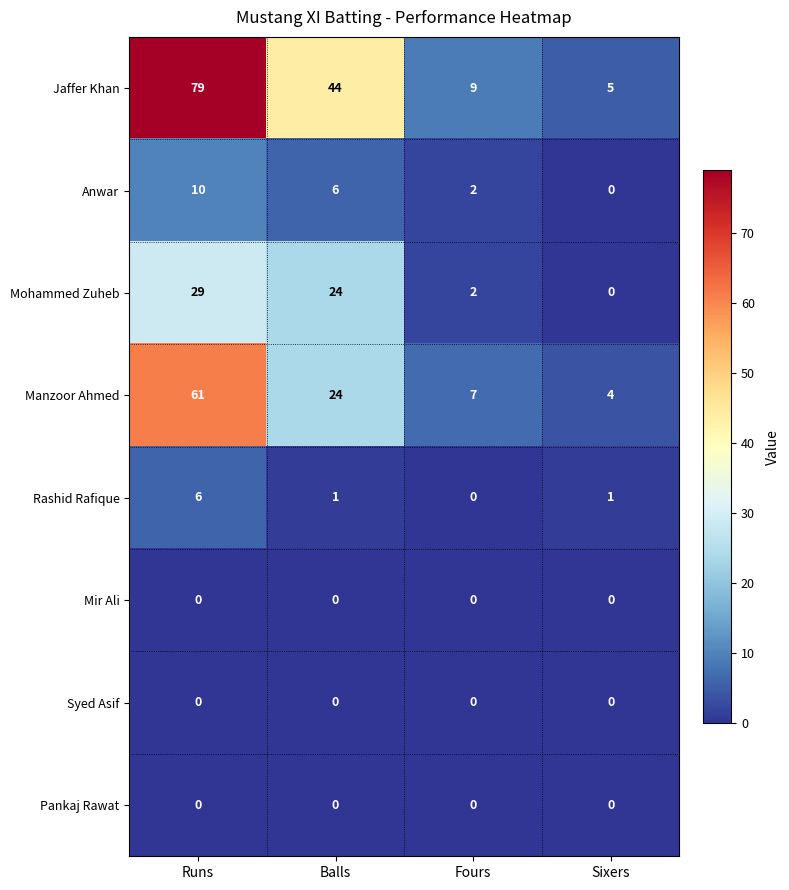

Where is Anwar nearest to the value 5?

Balls